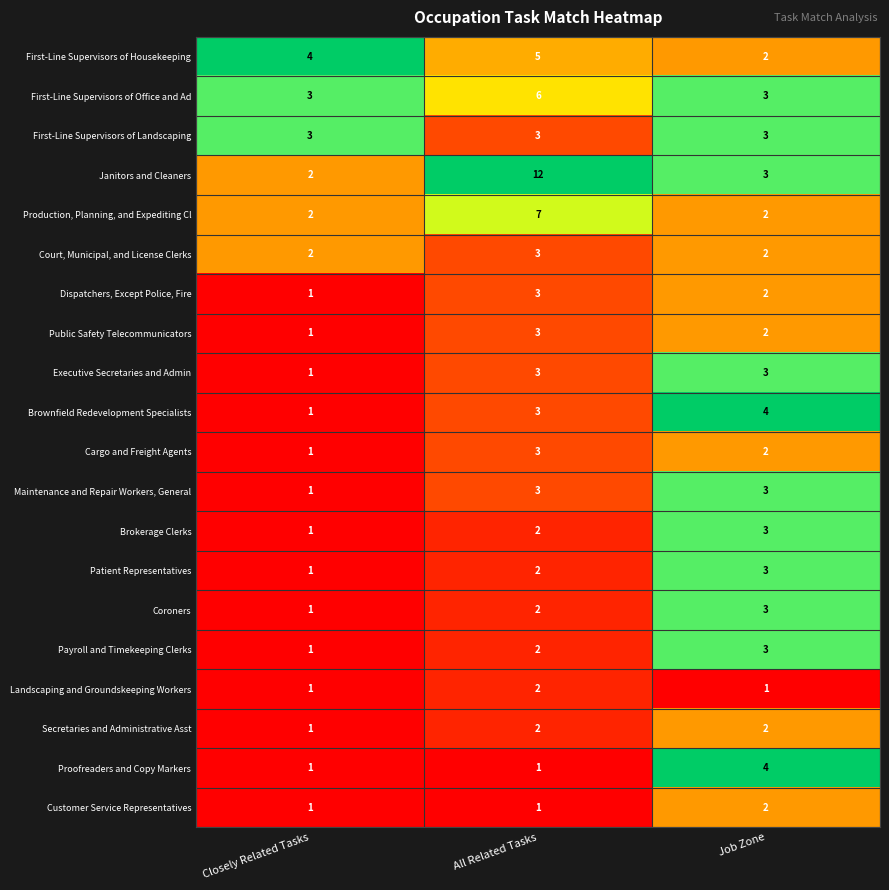

What is the difference between the maximum and minimum values in the First-Line Supervisors of Housekeeping series?

3